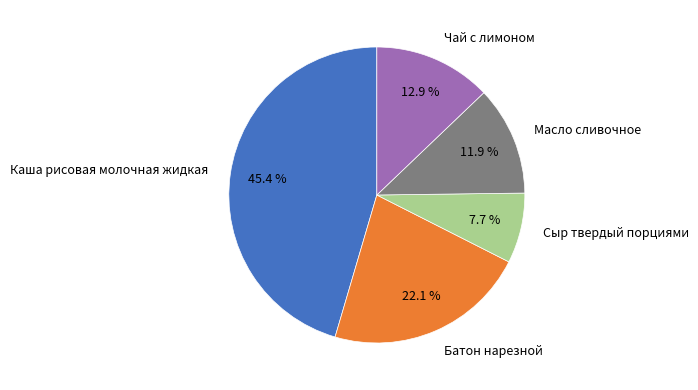

What is the ratio of the value at Каша рисовая молочная жидкая to the value at Чай с лимоном?

3.5